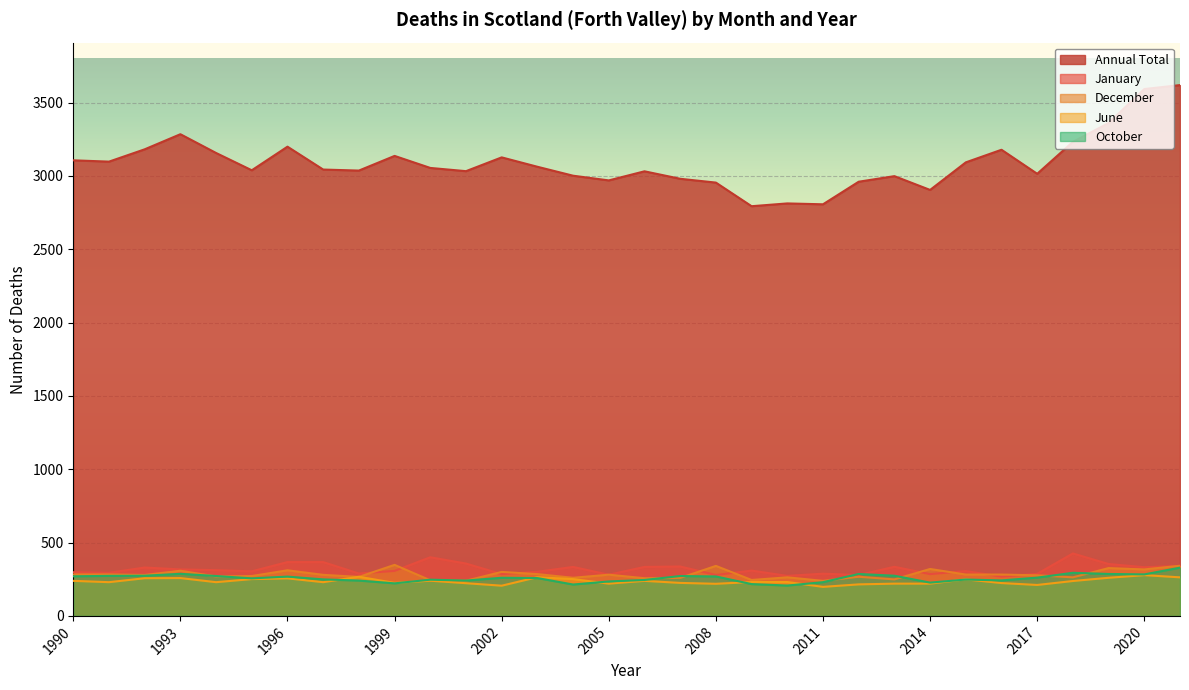

How many lines are shown in the chart?

5